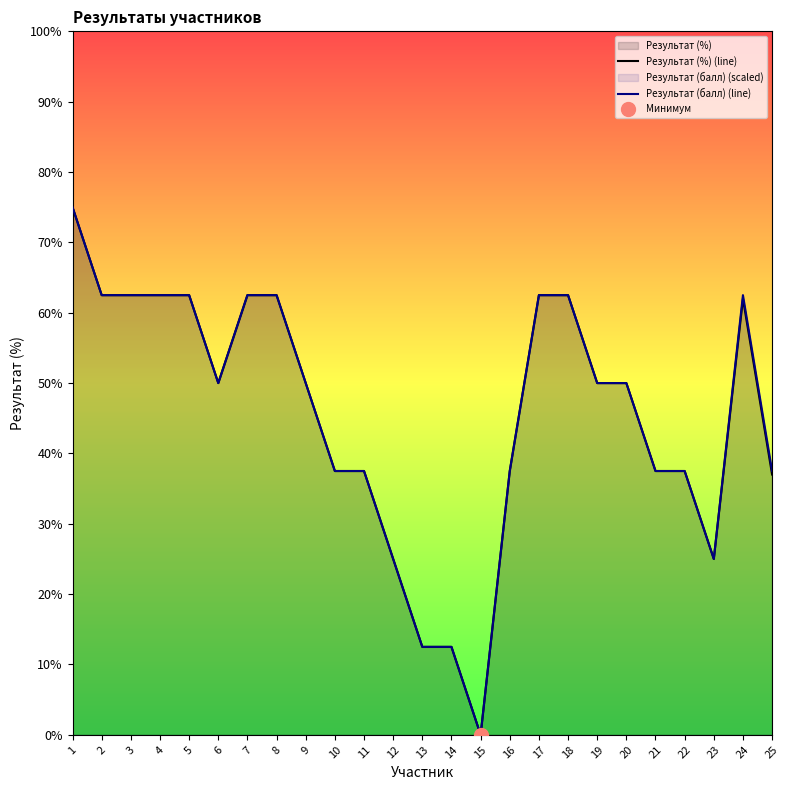

Which series has the widest spread of values?

Результат (%) (line)